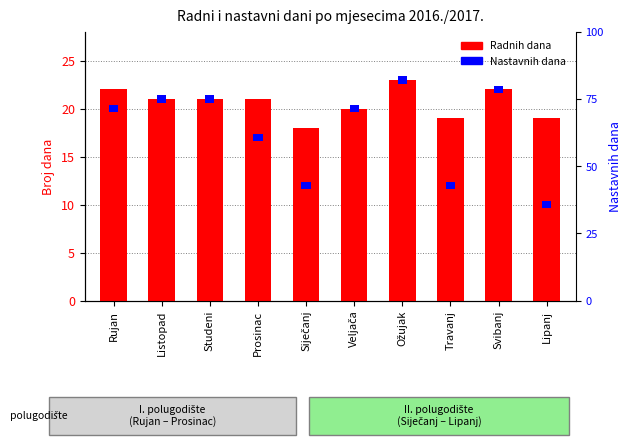

True or false: Nastavnih dana has a value of 0.8 at Travanj.

True